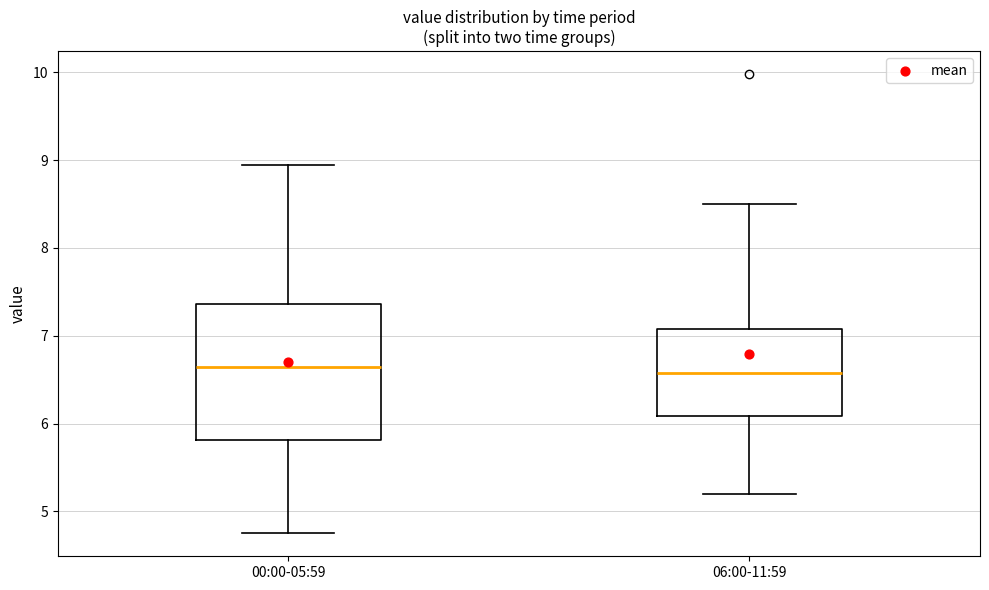

Where does the upper whisker of the box for 00:00-05:59 end on the y-axis? The values are not printed on the chart, so give them approximately, as read against the axis.

9.0